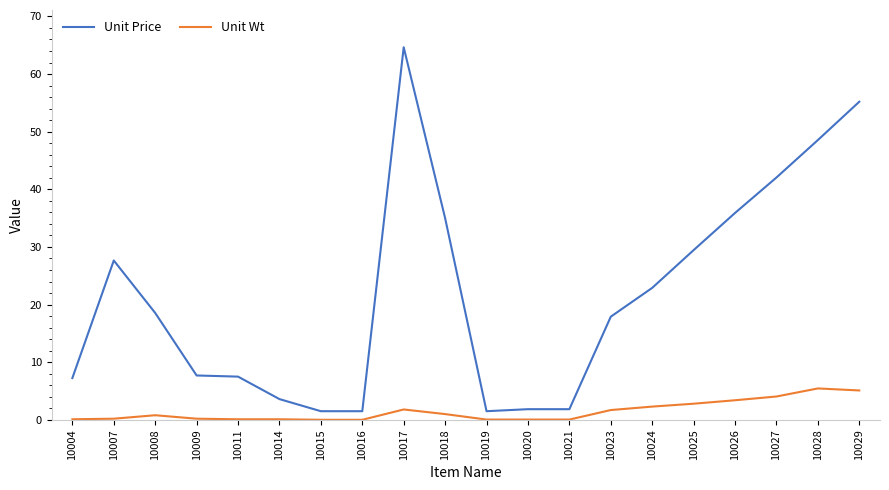

True or false: Unit Price and Unit Wt intersect in this chart.

False